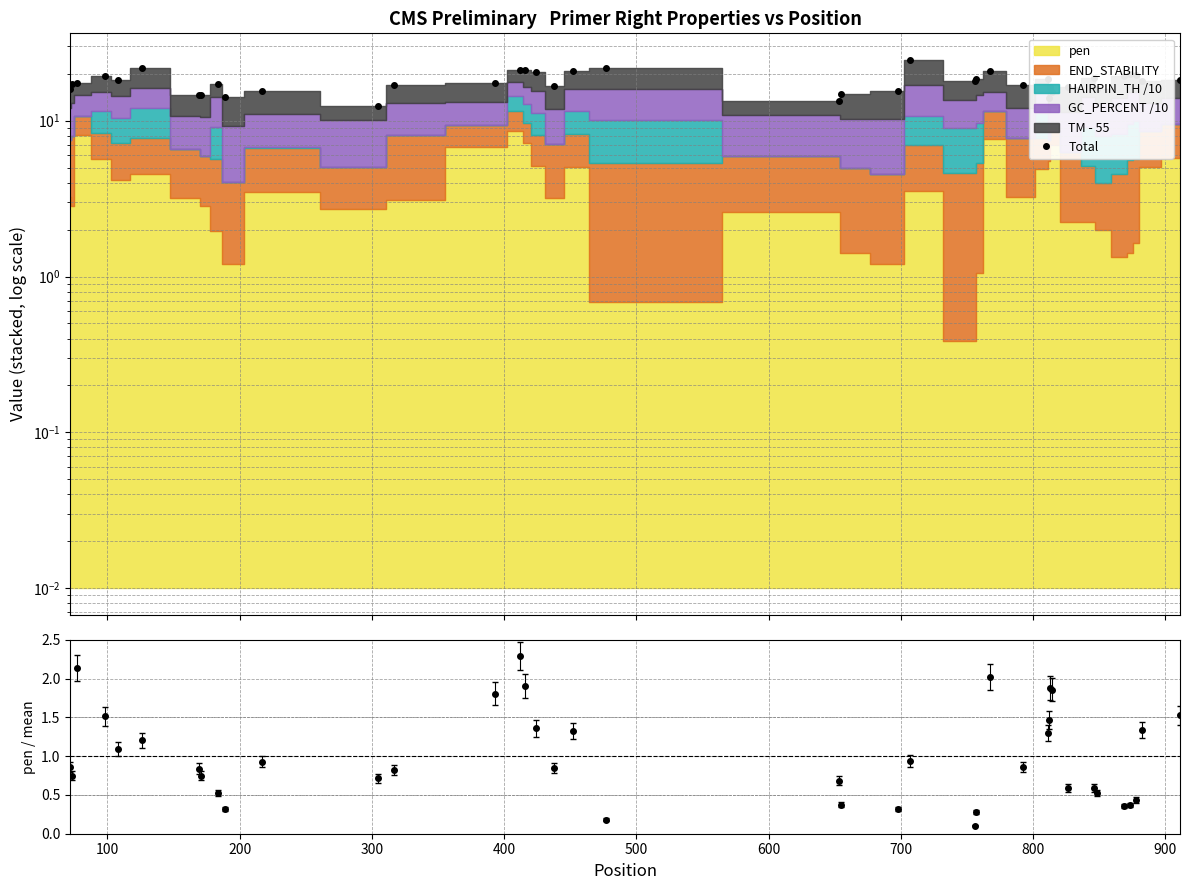

Reading right to left, extract all data points from this chart.

18.2	18.0	19.5	19.8	19.3	16.0	18.9	16.5	15.2	16.5	13.9	18.6	16.9	20.9	18.6	18.1	24.6	15.5	14.8	13.3	21.8	20.9	16.7	20.4	21.2	21.2	17.4	17.0	12.3	15.6	14.1	17.1	14.7	14.5	21.8	18.2	19.5	17.4	17.2	15.9